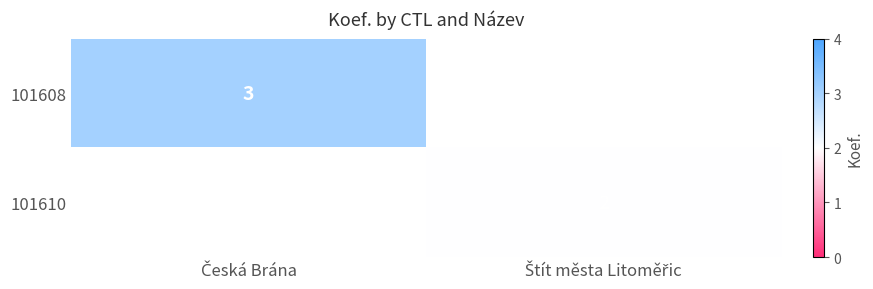

What is the lowest value of the 101608 series?

3.0